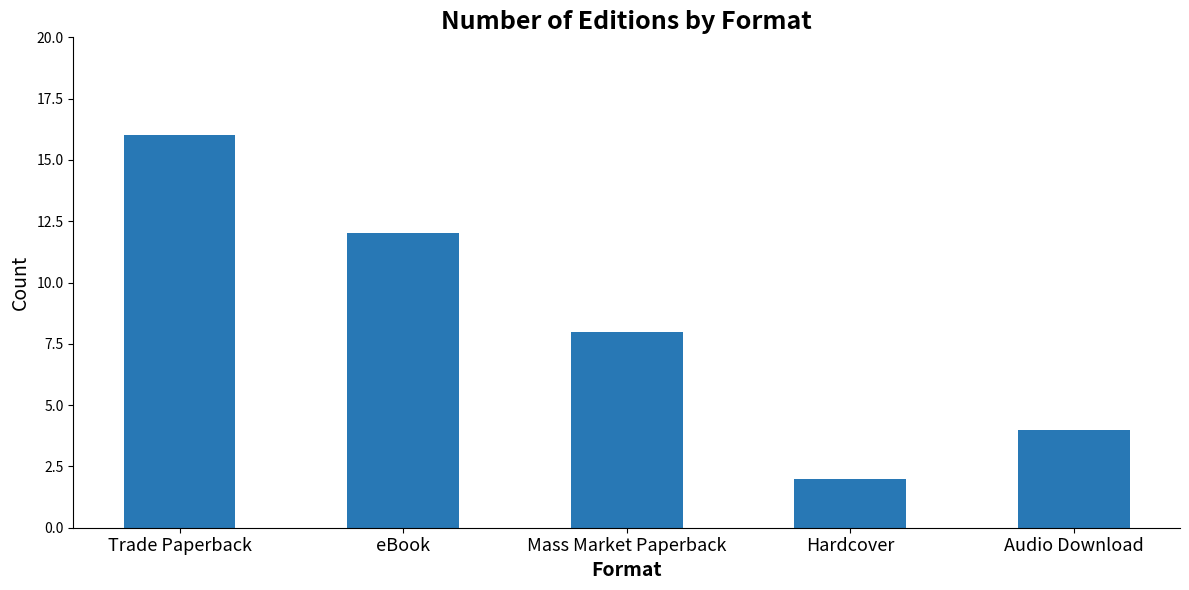

What is the difference between the values at Hardcover and Mass Market Paperback?

6